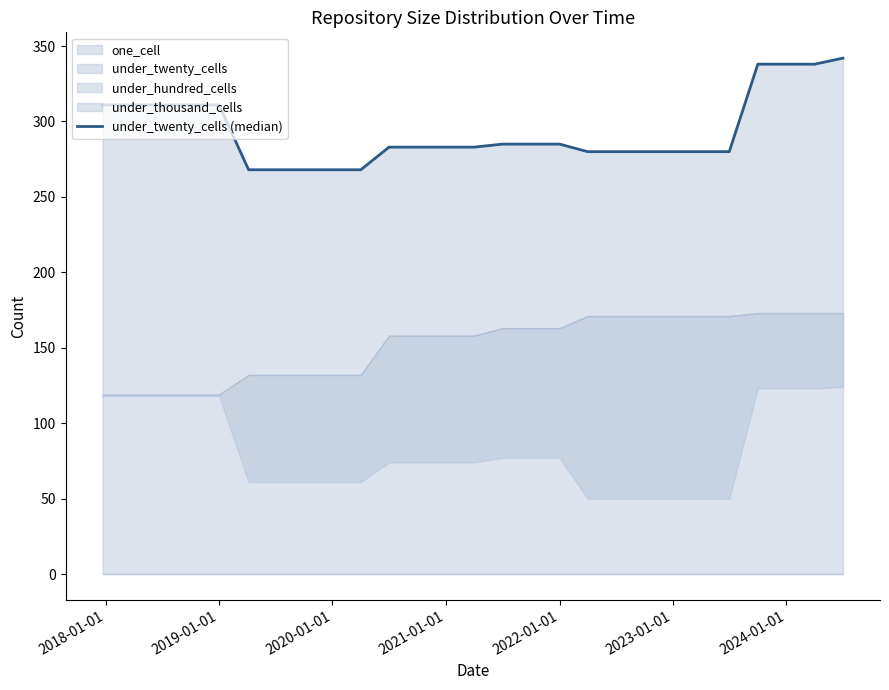

What is the label of the 23rd point from the right?

2019-01-01